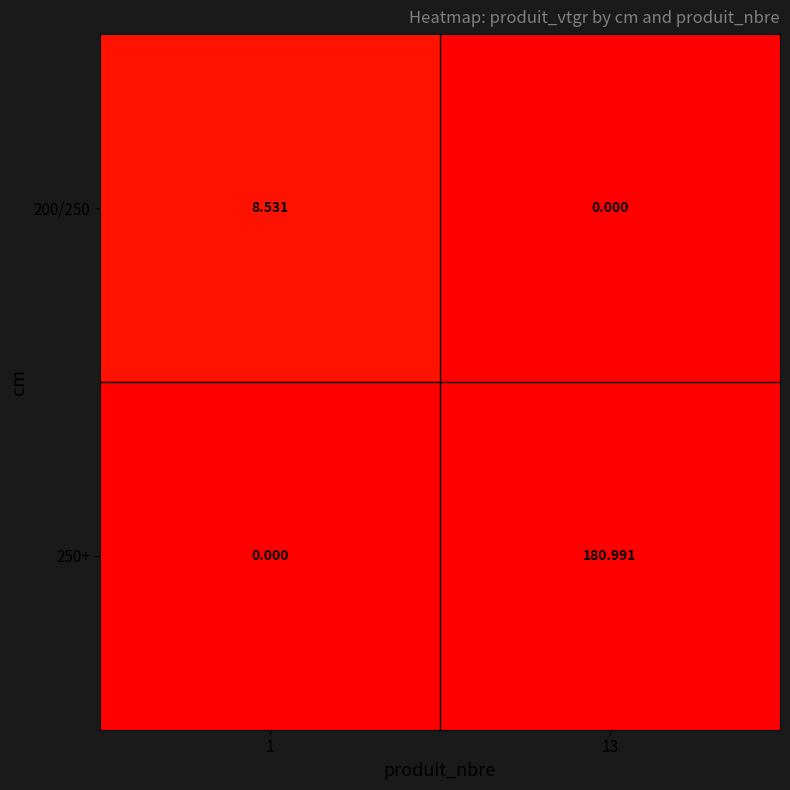

Reading left to right, list all the values displayed in this chart.

200/250: 1=8.5	13=0.0
250+: 1=0.0	13=181.0